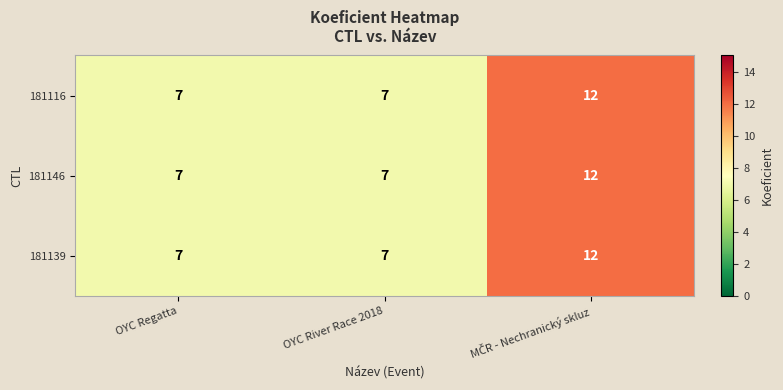

Count the 181116 values in the range 7 to 12.

3